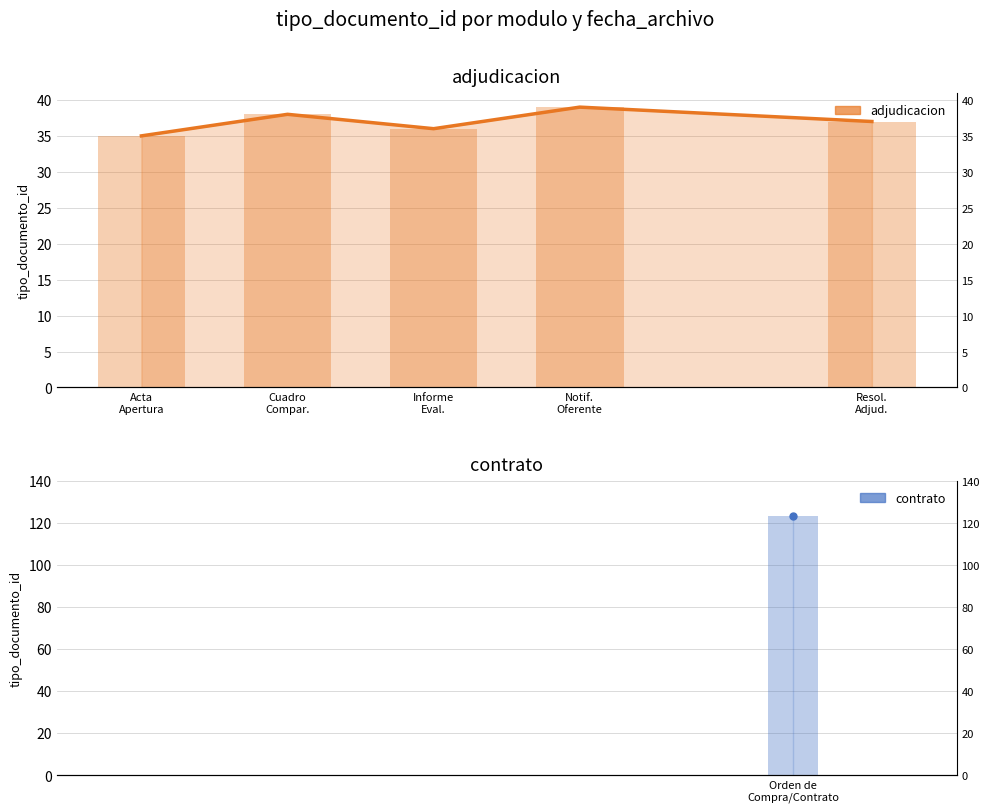

List the labels in order of value, largest first.

Notif.
Oferente, Cuadro
Compar., Resol.
Adjud., Informe
Eval., Acta
Apertura